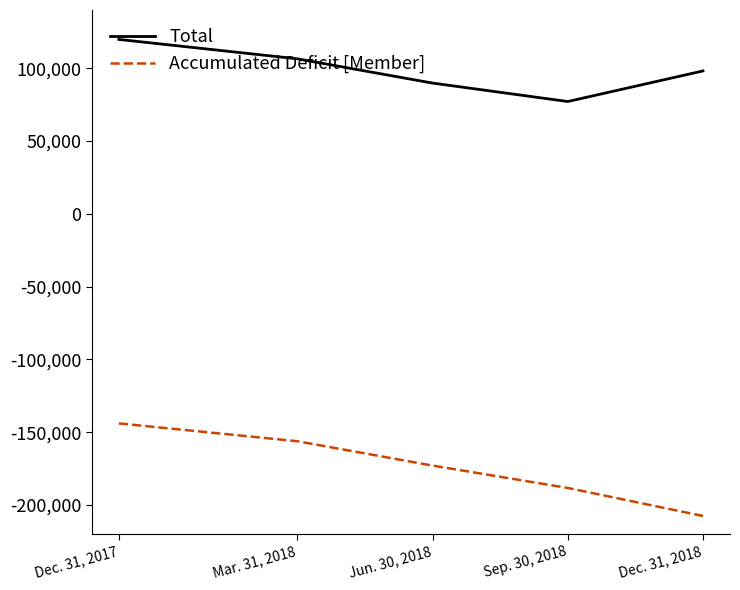

What is the difference between the highest and lowest values at Dec. 31, 2017?

263762